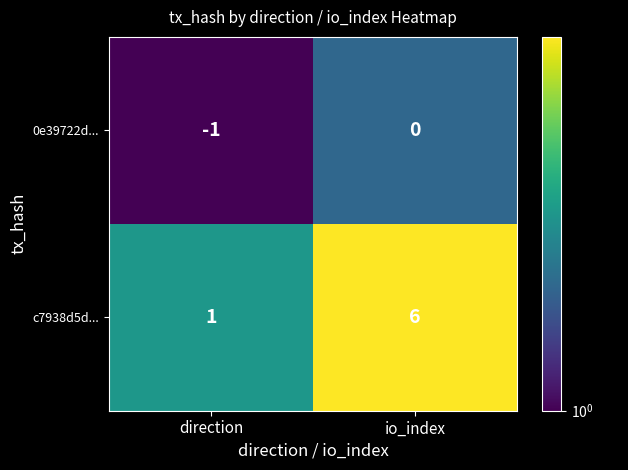

Reading right to left, transcribe all the data shown in this chart.

0e39722d...: 0	-1
c7938d5d...: 6	1